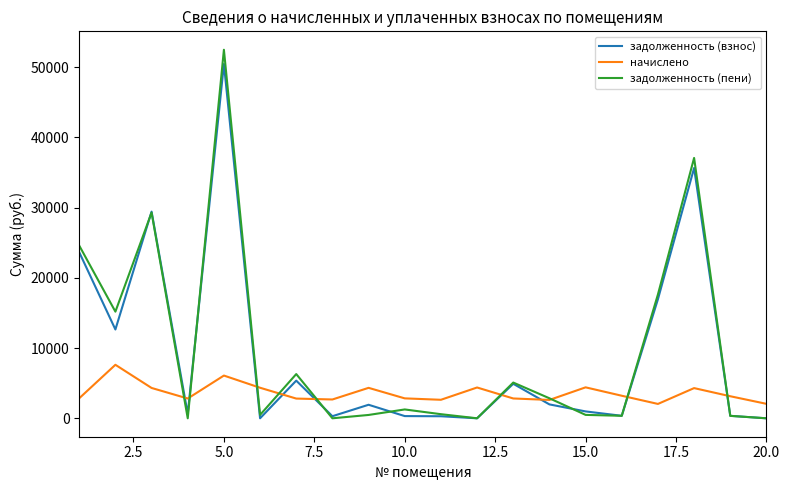

Rank the series by their maximum value, from highest to lowest.

задолженность (пени), задолженность (взнос), начислено